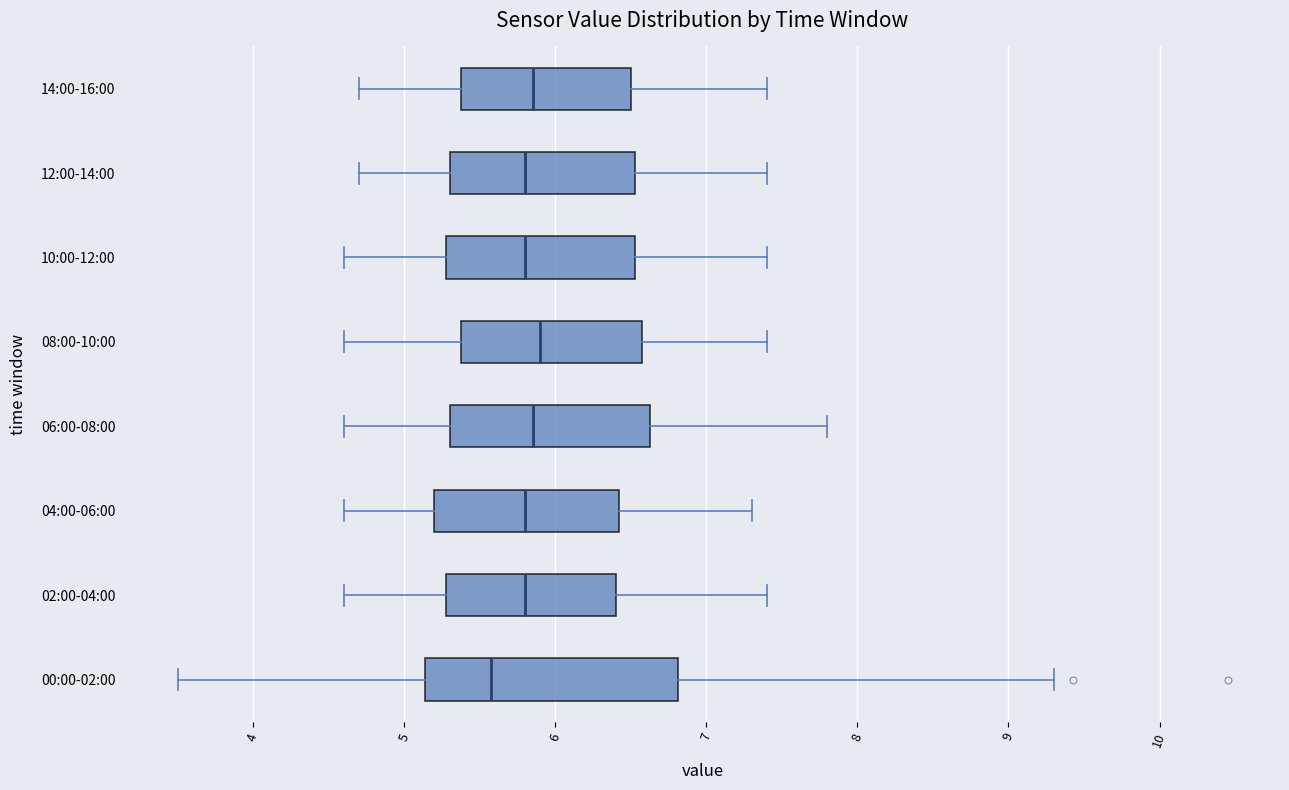

Reading bottom to top, transcribe this box plot: for each box, give where its median line is, the range the box spans, and where its two whiskers end, as read against the x-axis. The values are not printed on the chart, so give them approximately, as read against the axis.

00:00-02:00: median 5.6, box 5.1 to 6.8, whiskers 3.5 to 9.3
02:00-04:00: median 5.8, box 5.3 to 6.4, whiskers 4.6 to 7.4
04:00-06:00: median 5.8, box 5.2 to 6.4, whiskers 4.6 to 7.3
06:00-08:00: median 5.9, box 5.3 to 6.6, whiskers 4.6 to 7.8
08:00-10:00: median 5.9, box 5.4 to 6.6, whiskers 4.6 to 7.4
10:00-12:00: median 5.8, box 5.3 to 6.5, whiskers 4.6 to 7.4
12:00-14:00: median 5.8, box 5.3 to 6.5, whiskers 4.7 to 7.4
14:00-16:00: median 5.9, box 5.4 to 6.5, whiskers 4.7 to 7.4